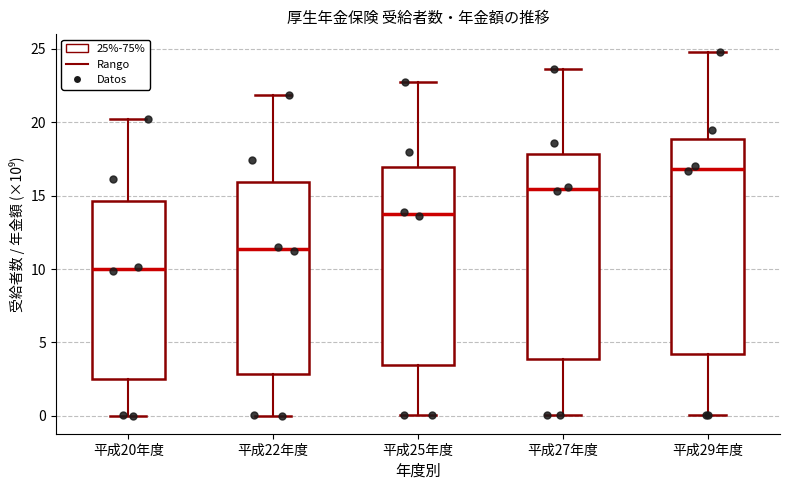

Comparing the boxes themselves (not the whiskers), which one is the tallest?

平成29年度